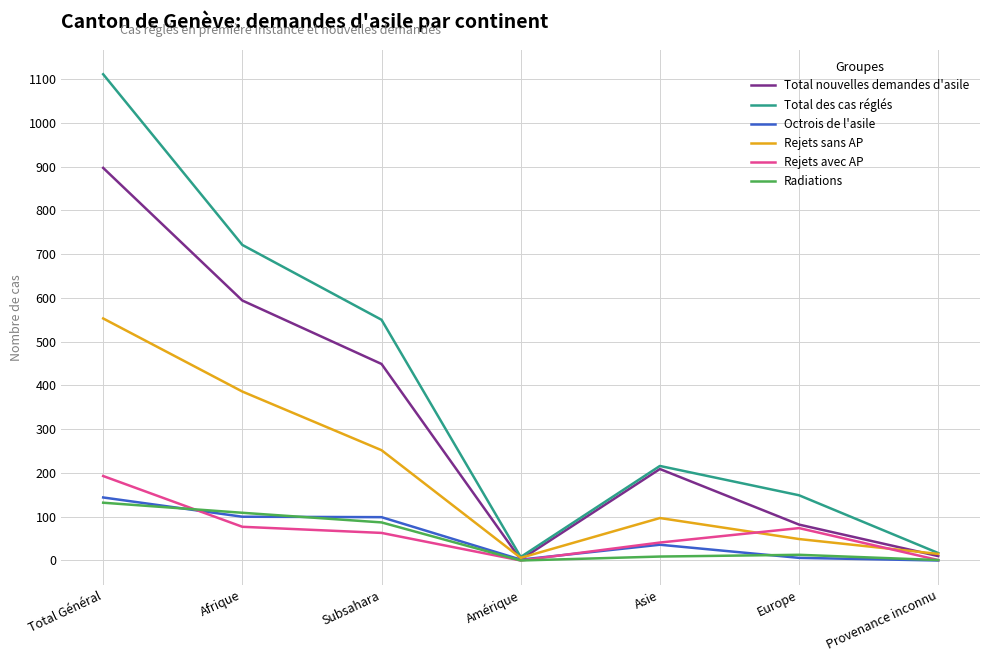

At which category is the sum across all series the highest?

Total Général